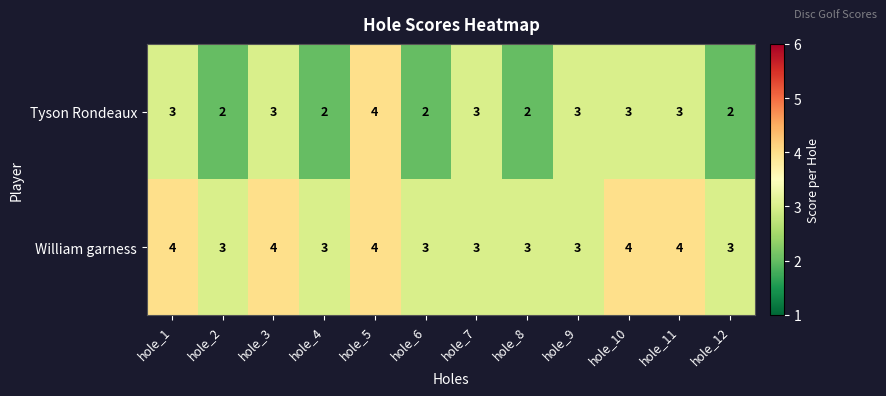

What is the average value of the William garness series?

3